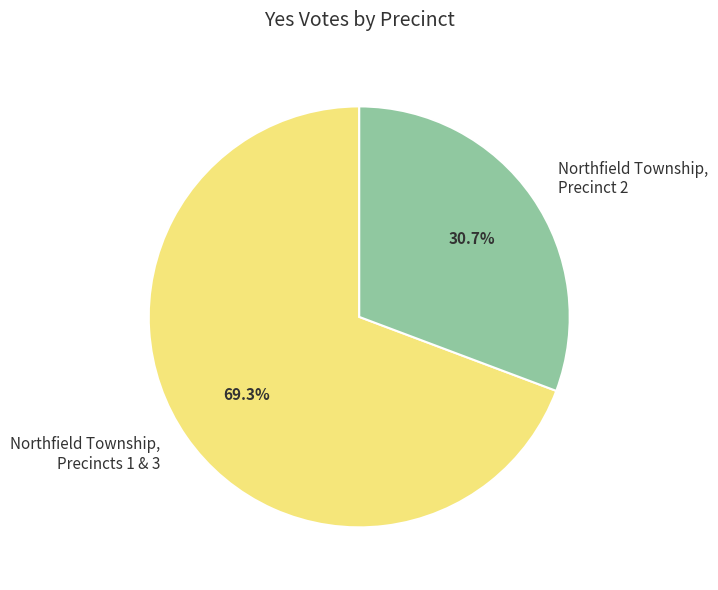

Between Northfield Township, Precinct 2 and Northfield Township, Precincts 1 & 3, which is larger?

Northfield Township, Precincts 1 & 3